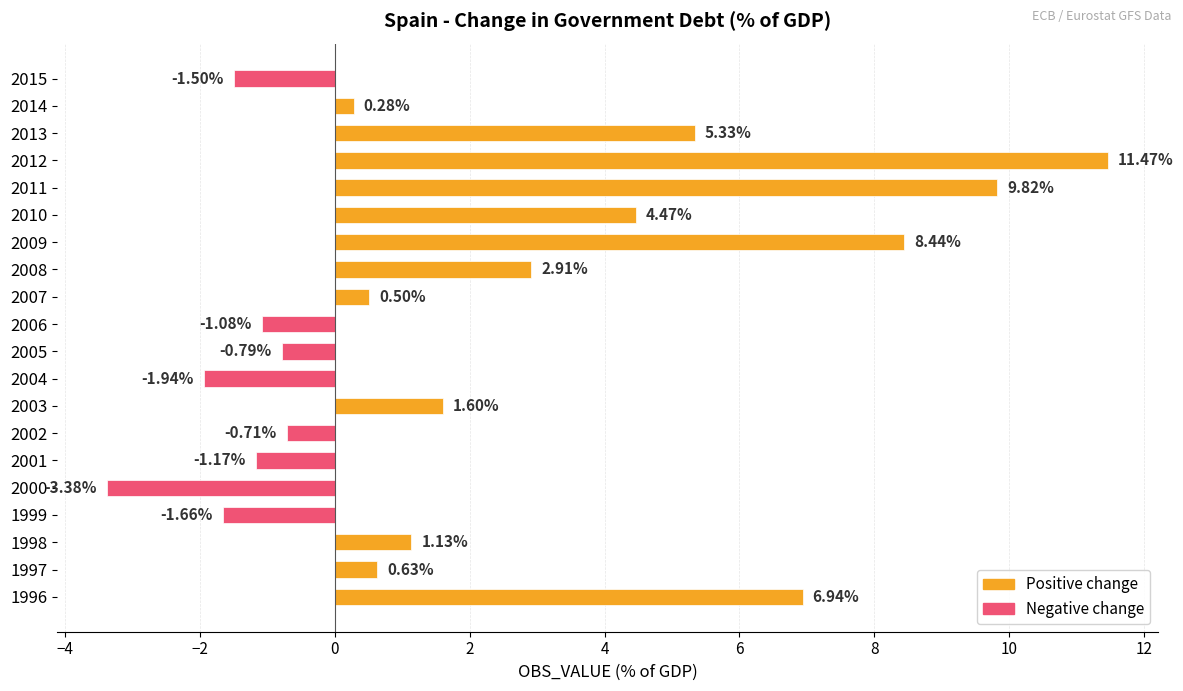

List the labels in order of value, largest first.

2012, 2011, 2009, 1996, 2013, 2010, 2008, 2003, 1998, 1997, 2007, 2014, 2002, 2005, 2006, 2001, 2015, 1999, 2004, 2000